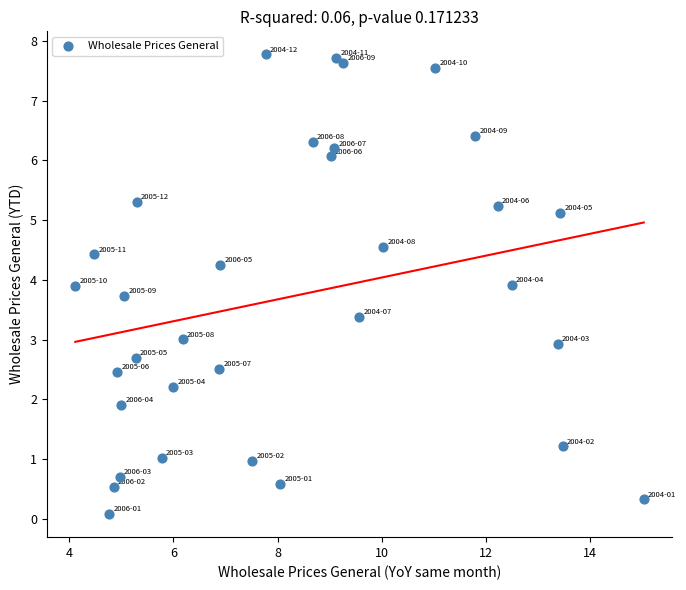

What is the range of X values (max minus min)?

10.9